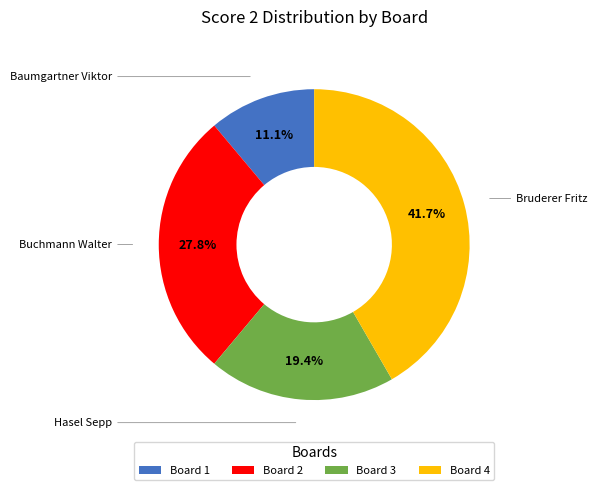

What is the ratio of the value at Board 1 to the value at Board 2?

0.4